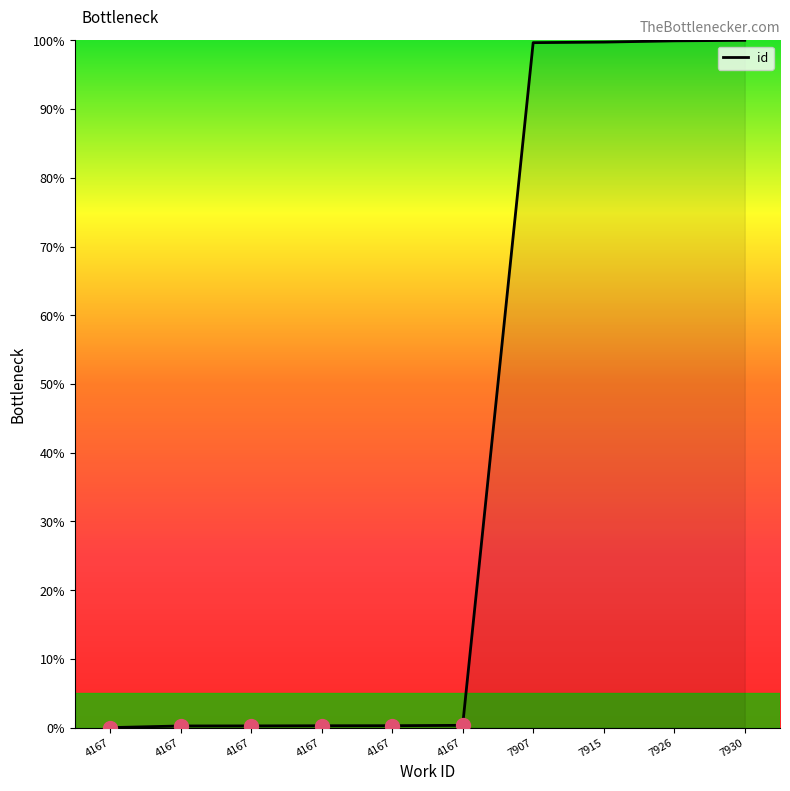

What is the difference between the second highest and second lowest values?

99.7